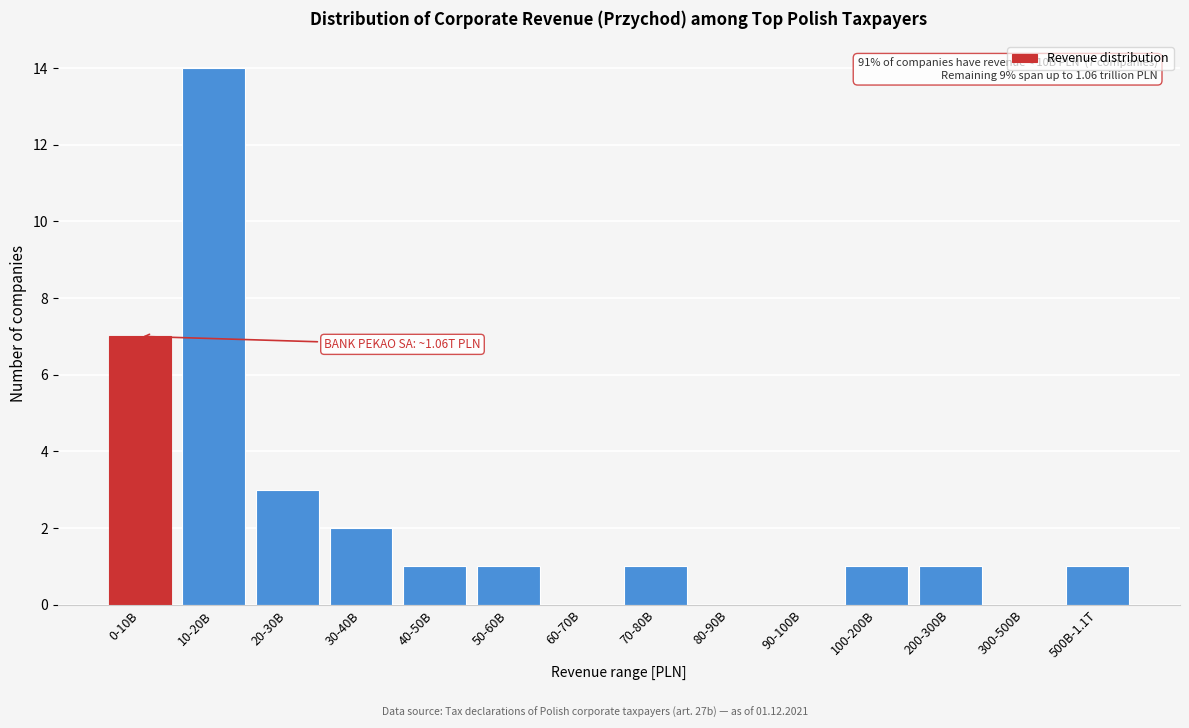

Reading right to left, list all the values displayed in this chart.

500B-1.1T=1	300-500B=0	200-300B=1	100-200B=1	90-100B=0	80-90B=0	70-80B=1	60-70B=0	50-60B=1	40-50B=1	30-40B=2	20-30B=3	10-20B=14	0-10B=7